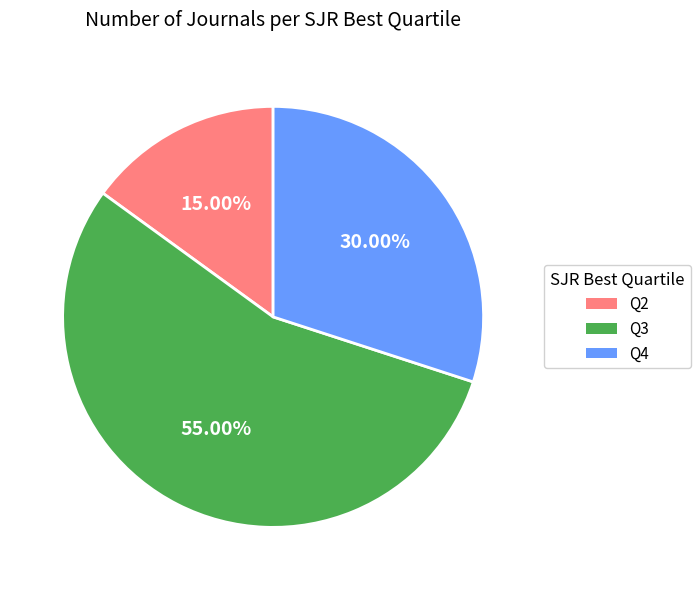

To the nearest percent, what is the combined percentage of Q4 and Q3?

85%